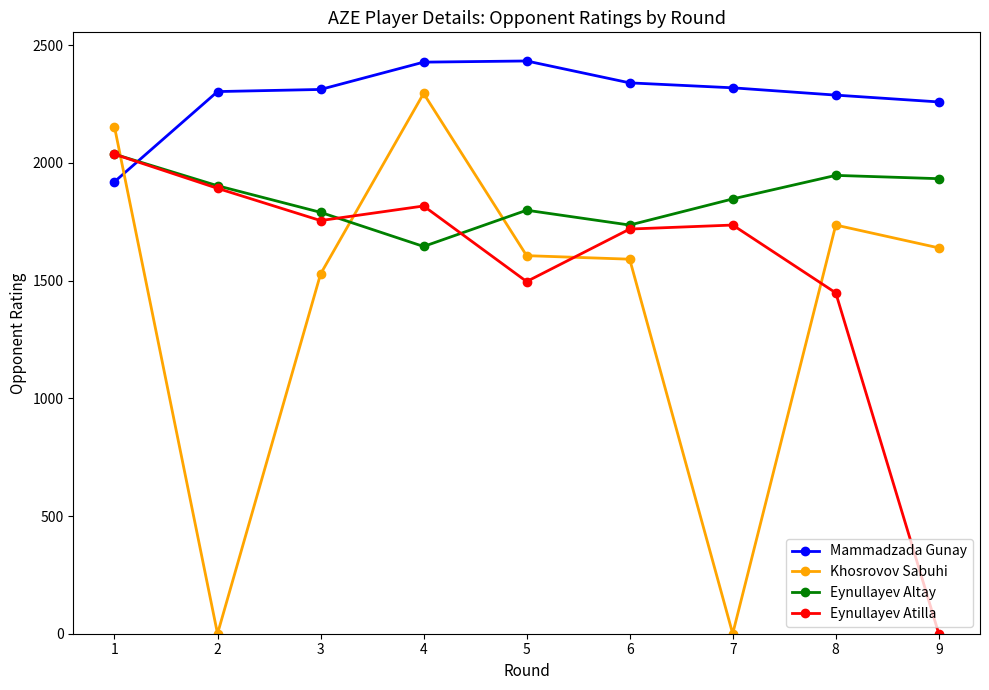

Which series ends up on top after the final intersection of Eynullayev Atilla and Eynullayev Altay?

Eynullayev Altay